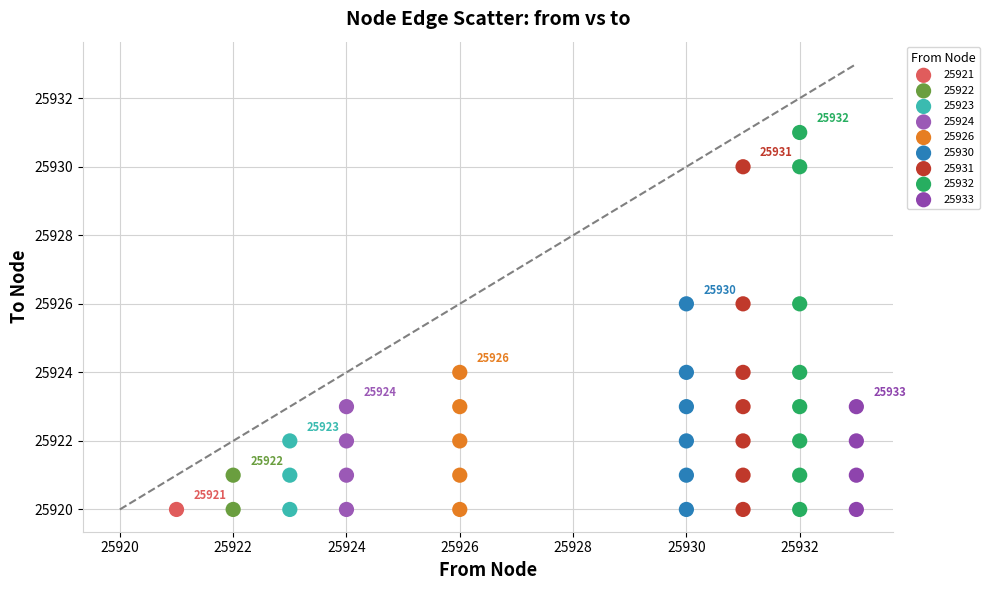

What are all the series names shown in the legend?

25921, 25922, 25923, 25924, 25926, 25930, 25931, 25932, 25933